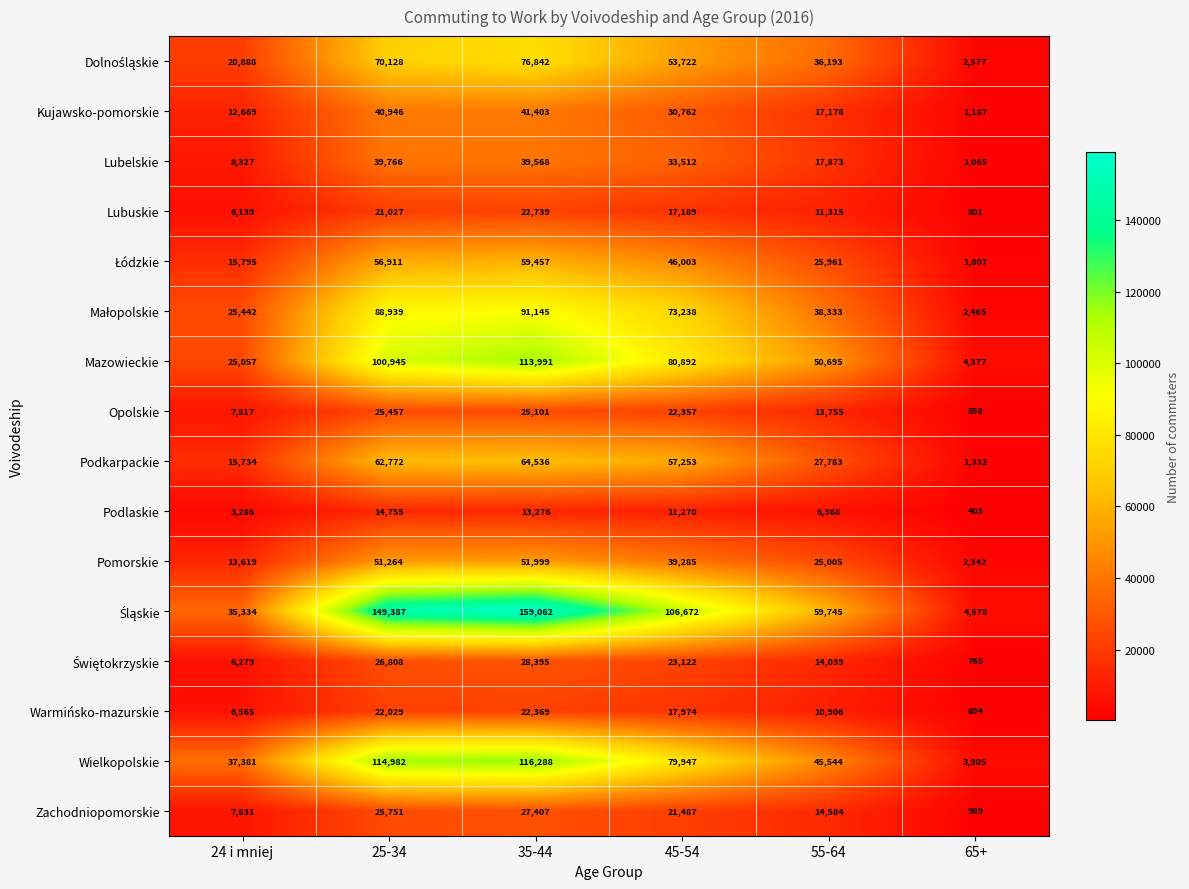

What is the difference between the second highest and second lowest values in the Podkarpackie series?

47038